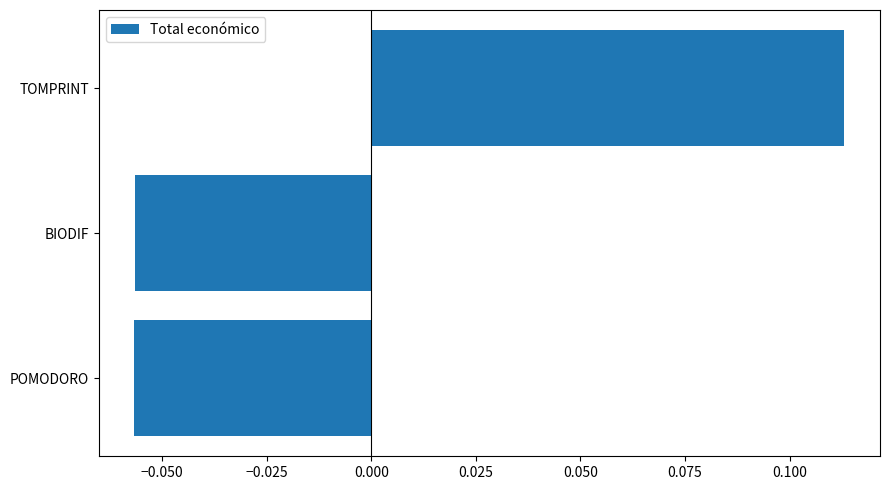

Which category has the highest value across all series?

TOMPRINT